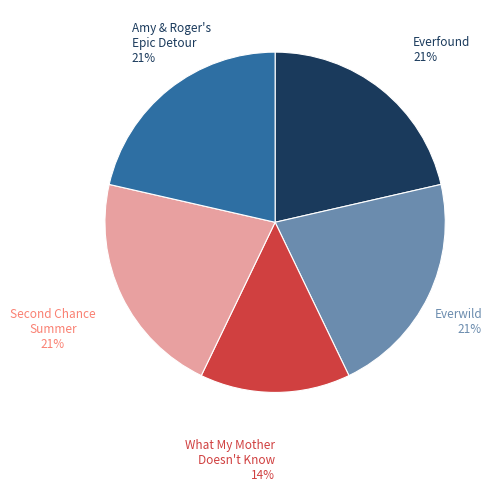

To the nearest percent, what is the average slice percentage?

20%